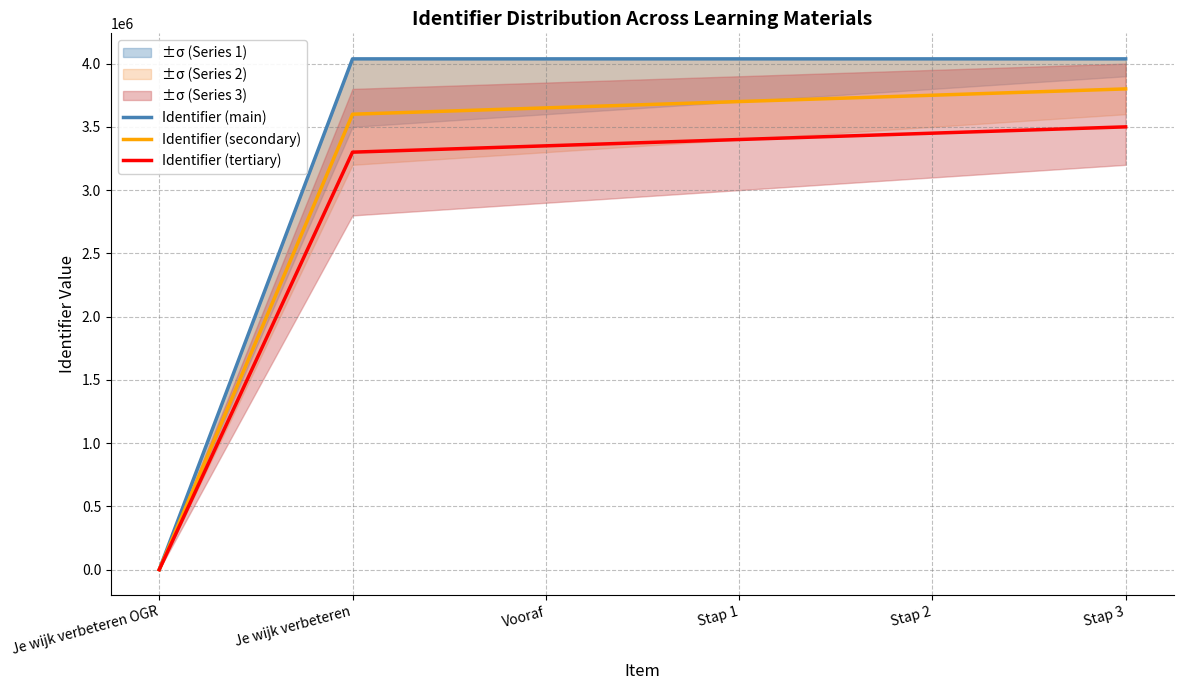

What is the sum of all Identifier (tertiary) values?

17000000